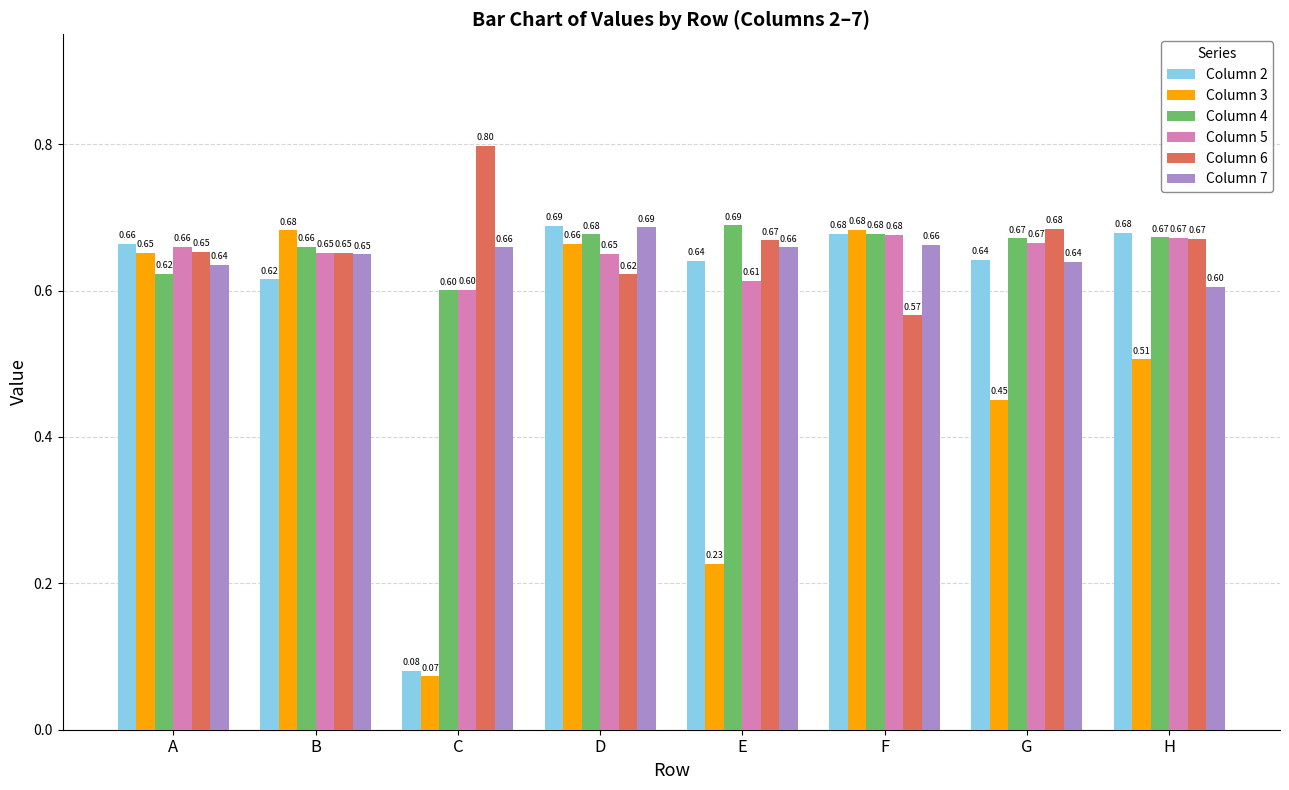

What is the total value across all series at E?

3.5